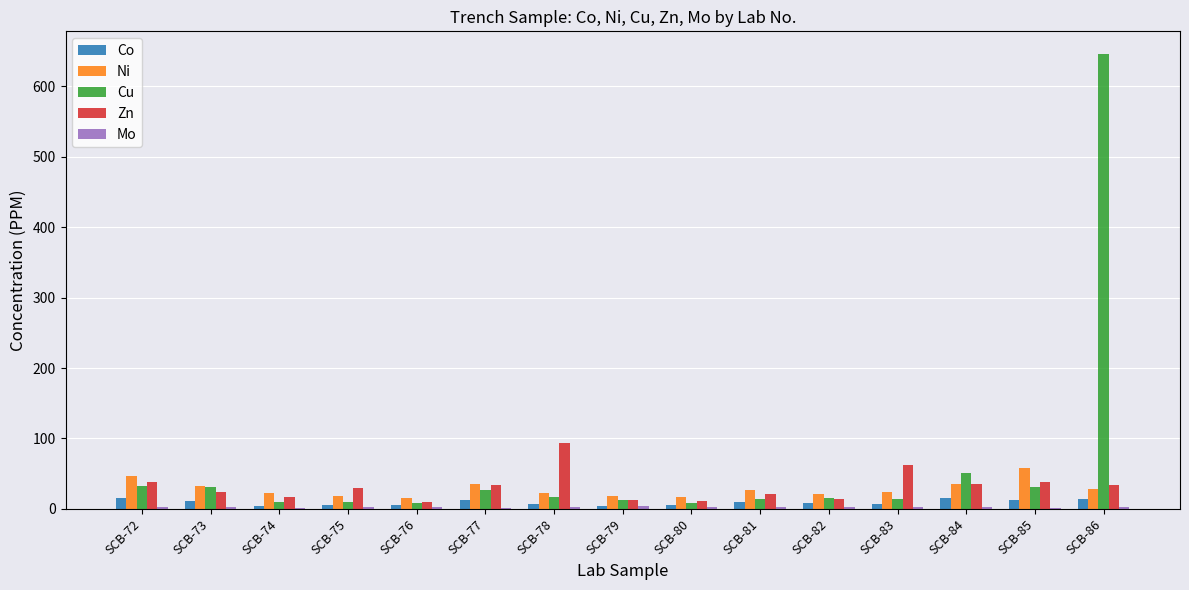

Which series has the largest total across all categories?

Cu